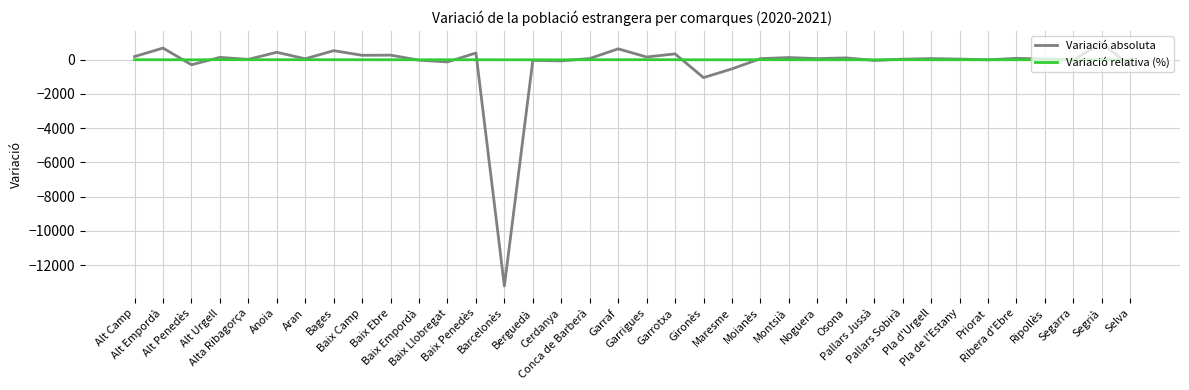

The value of Variació relativa (%) at Gironès is -2.5. True or false?

True